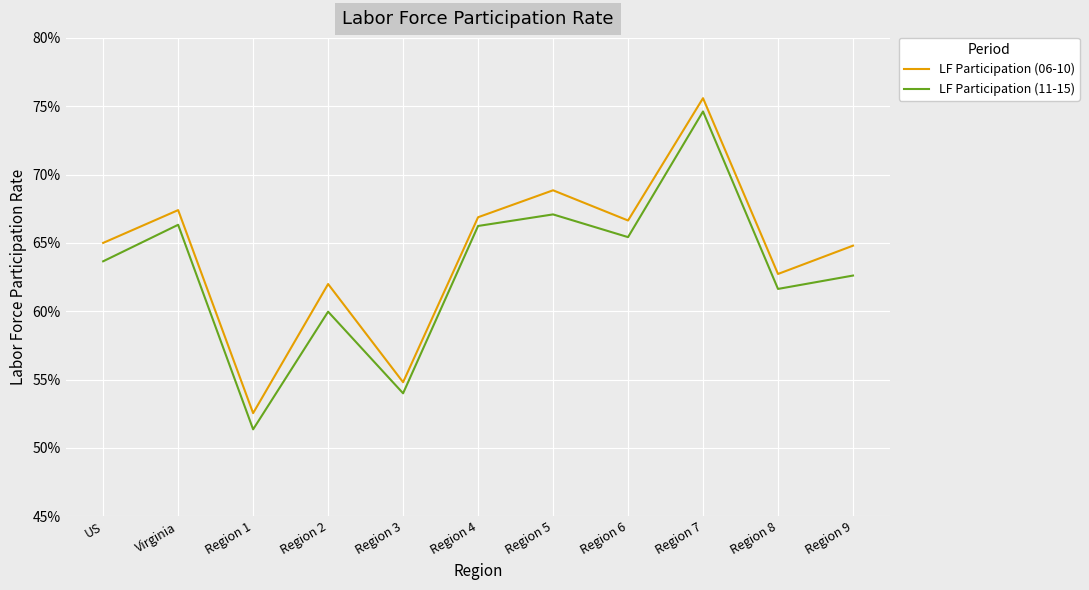

Reading left to right, what are all the values shown in this chart?

LF Participation (06-10): US=0.7	Virginia=0.7	Region 1=0.5	Region 2=0.6	Region 3=0.5	Region 4=0.7	Region 5=0.7	Region 6=0.7	Region 7=0.8	Region 8=0.6	Region 9=0.6
LF Participation (11-15): US=0.6	Virginia=0.7	Region 1=0.5	Region 2=0.6	Region 3=0.5	Region 4=0.7	Region 5=0.7	Region 6=0.7	Region 7=0.7	Region 8=0.6	Region 9=0.6